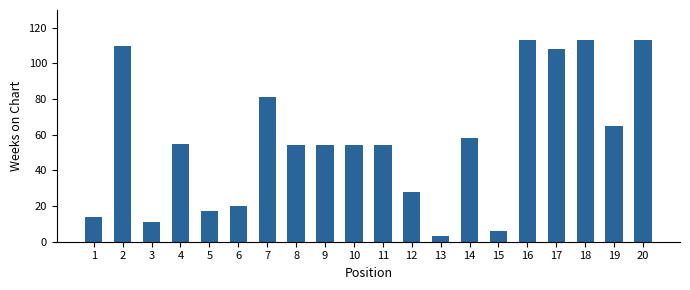

Which has a higher value, 19 or 18?

18